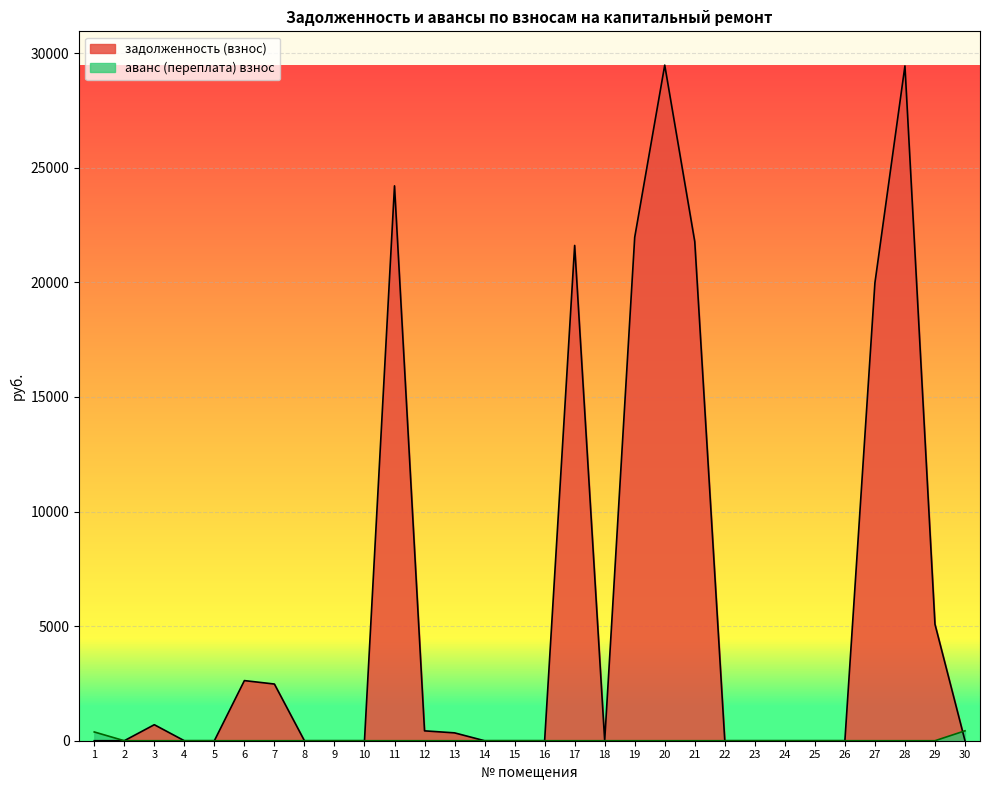

Which series ends up on top after the final intersection of аванс (переплата) взнос and задолженность (взнос)?

аванс (переплата) взнос